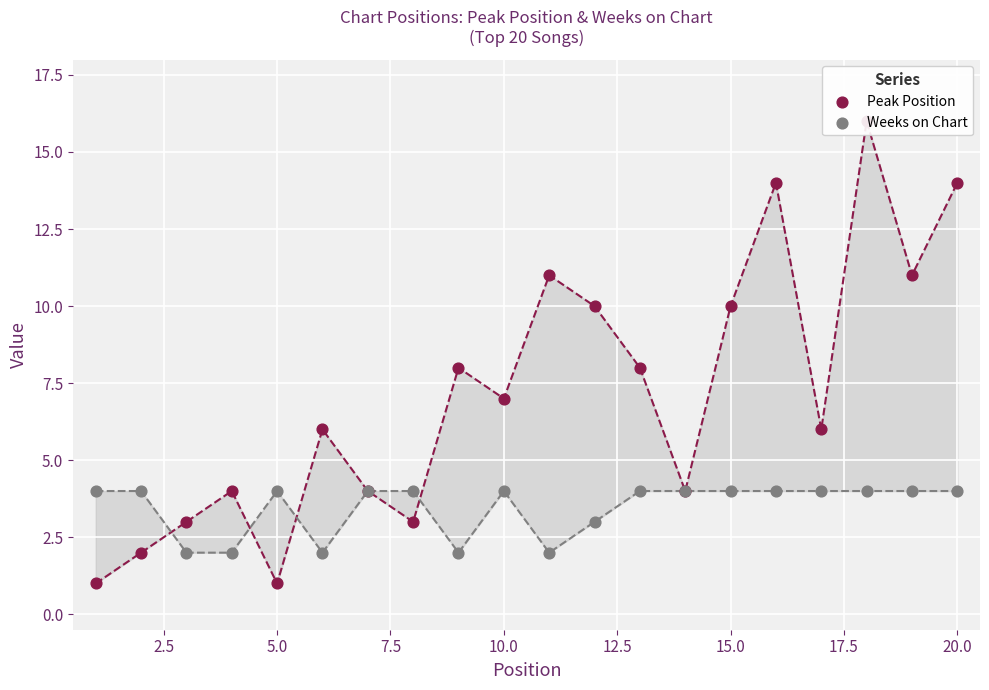

At how many categories does at least one series exceed 7?

9